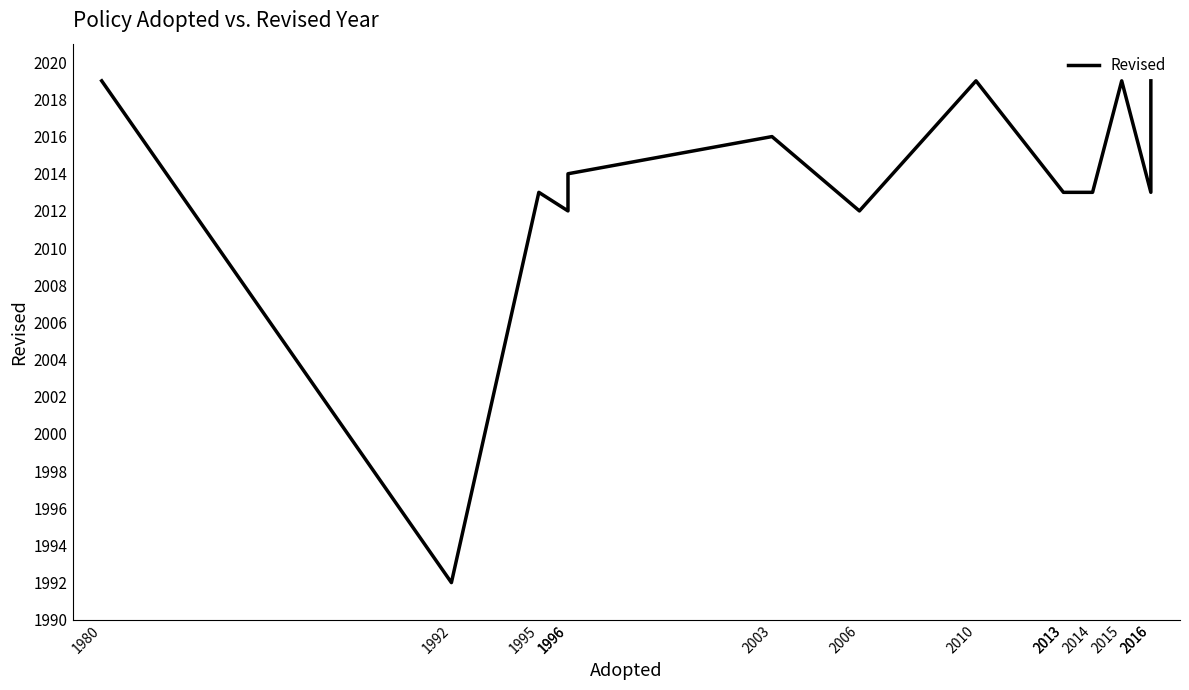

List the labels in order of value, largest first.

1980, 2010, 2015, 2016, 2003, 1996, 1995, 2013, 2013, 2014, 2016, 1996, 2006, 1992